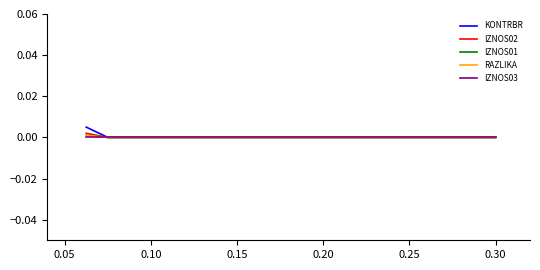

Does the chart display data point markers on the line(s)?

No